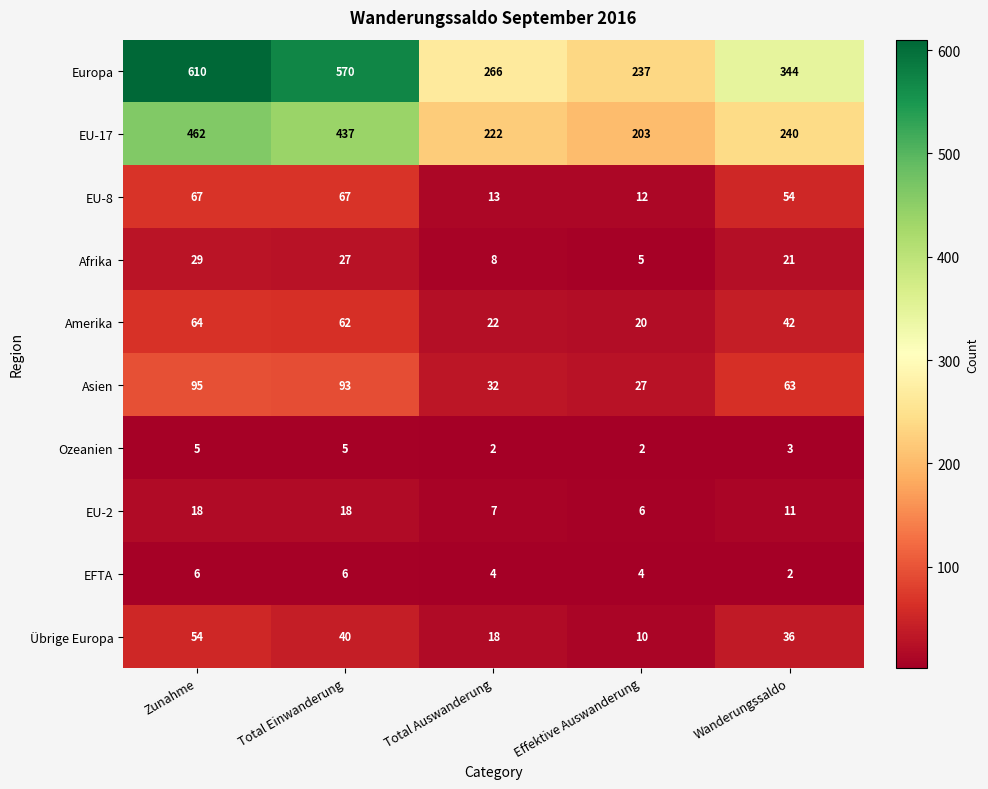

True or false: Asien has a value of 17 at Effektive Auswanderung.

False